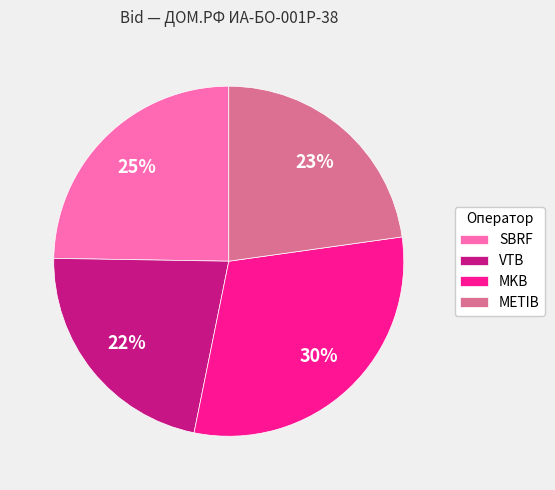

Approximately how many times larger is the value at MKB compared to METIB?

1.3